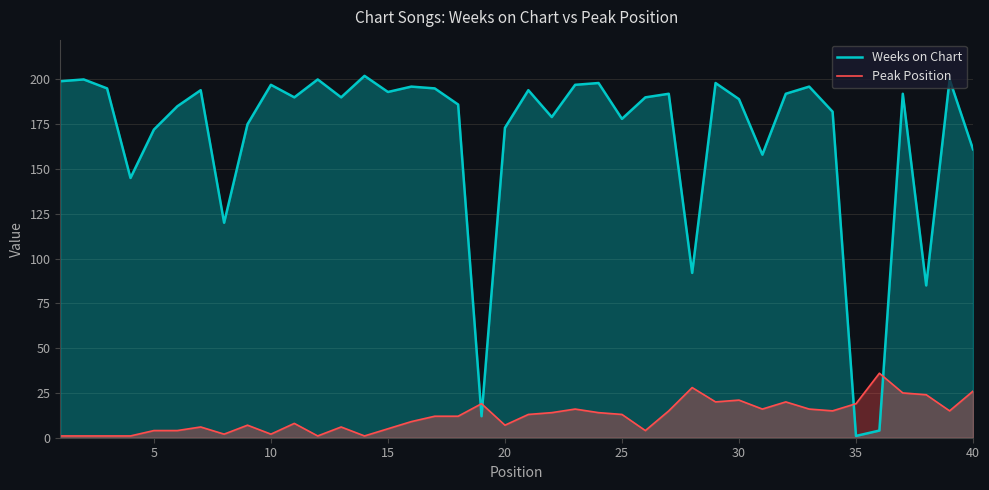

What is the greatest value displayed?

202